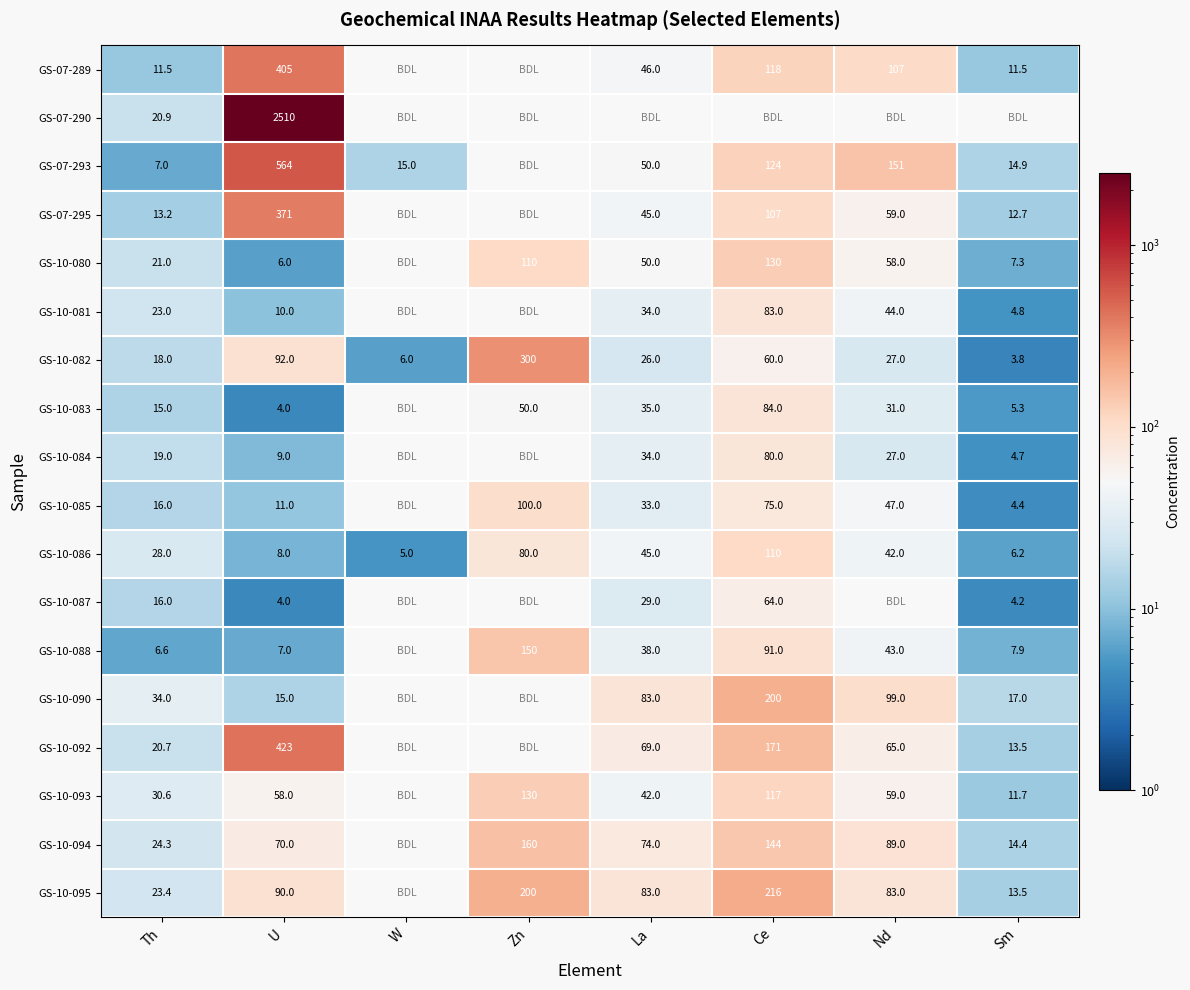

List the labels in order of GS-10-082 value, smallest first.

Sm, W, Th, La, Nd, Ce, U, Zn